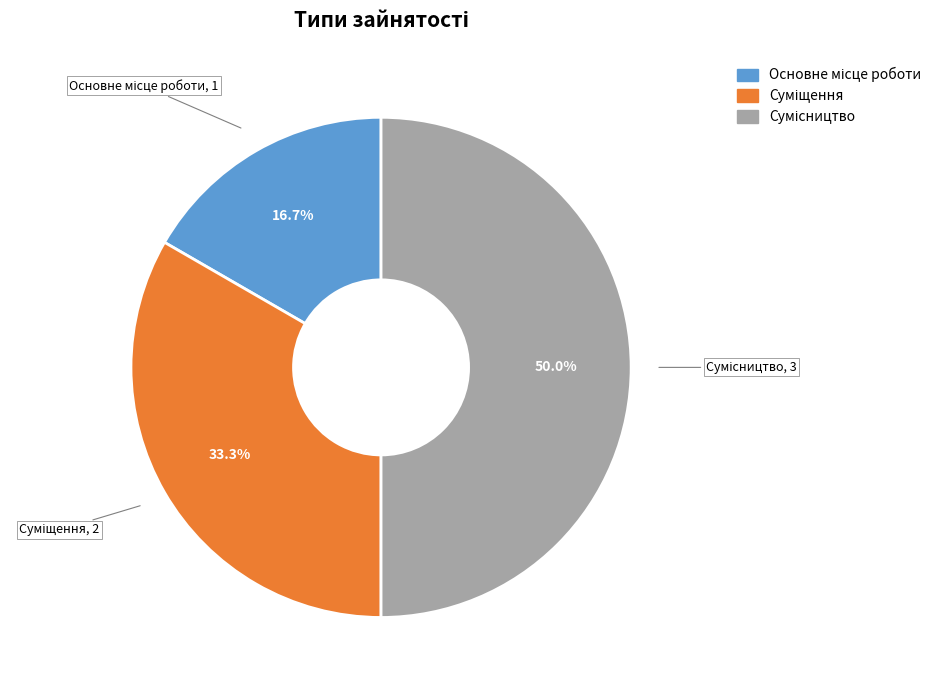

How many segments does this pie chart have?

3